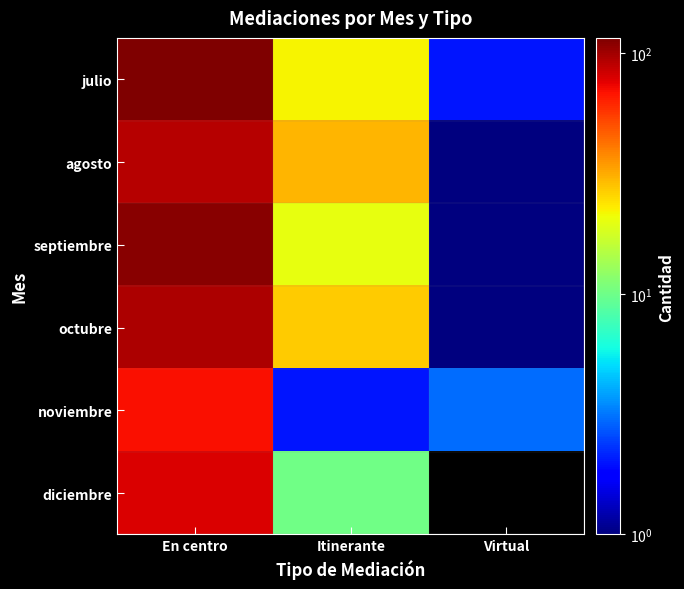

At how many categories does at least one series exceed 35?

1